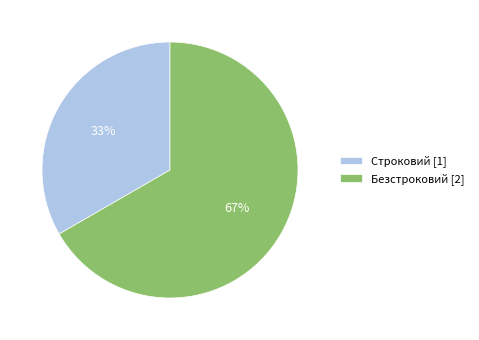

Between Строковий [1] and Безстроковий [2], which is larger?

Безстроковий [2]